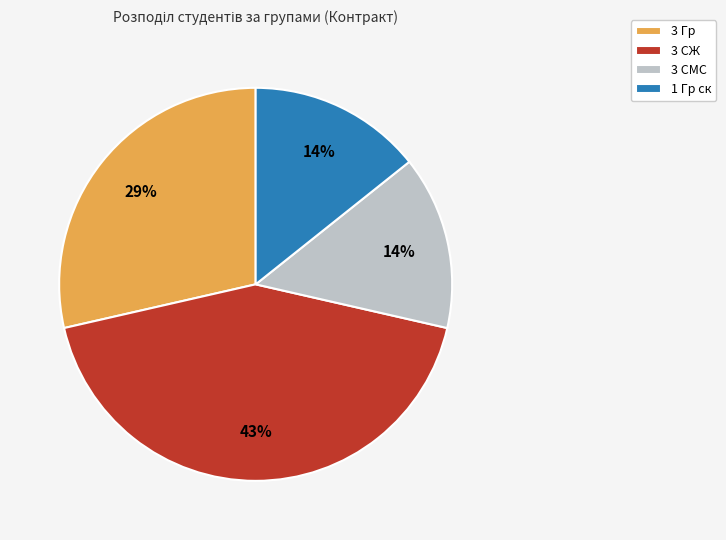

What is the largest slice in the pie chart?

3 СЖ